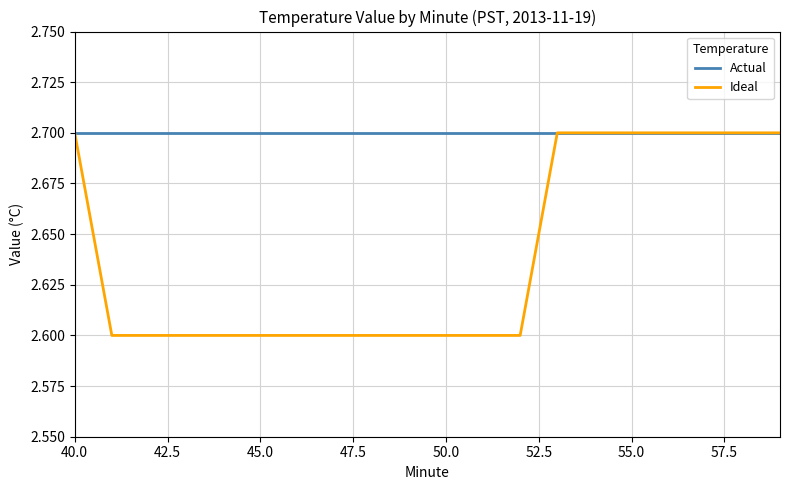

Which series has the largest total across all categories?

Actual